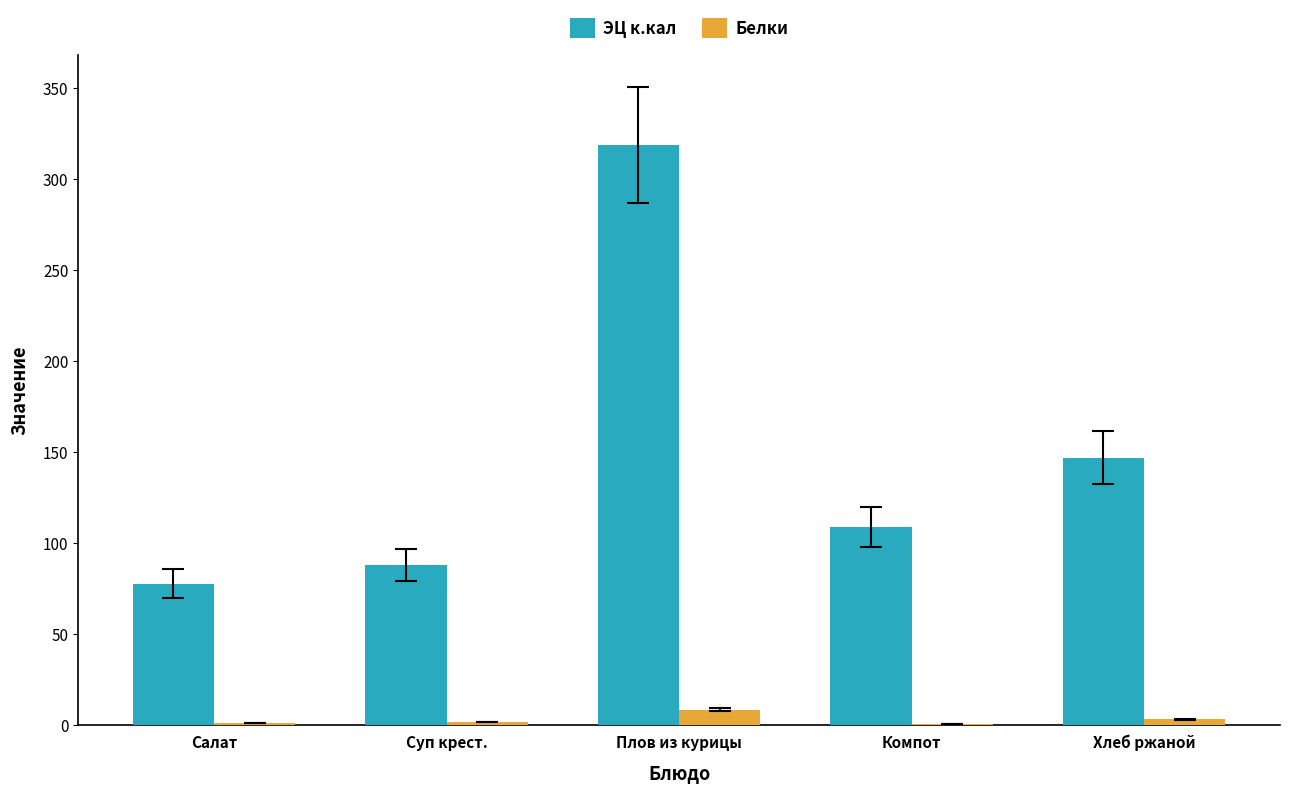

The ЭЦ к.кал series shows 77.7 at Салат. True or false?

True